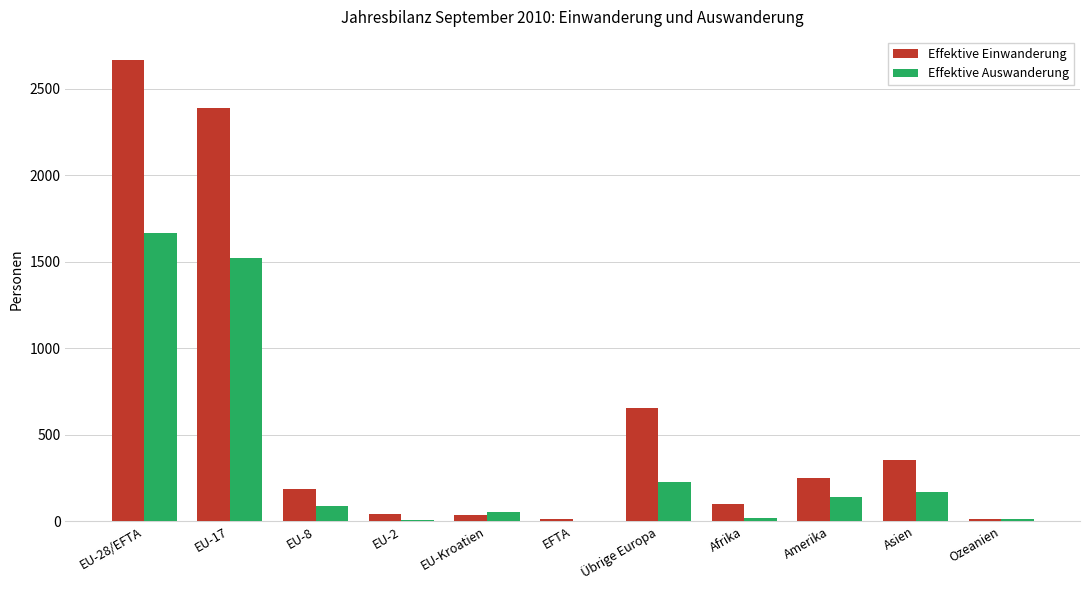

Where is Effektive Auswanderung nearest to the value 834?

Übrige Europa